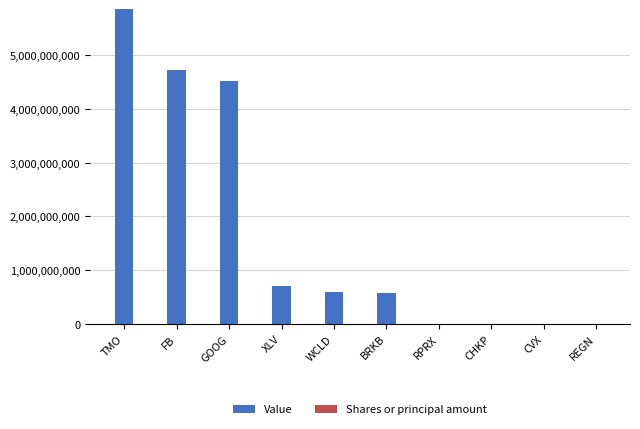

At which category is the sum across all series the highest?

TMO